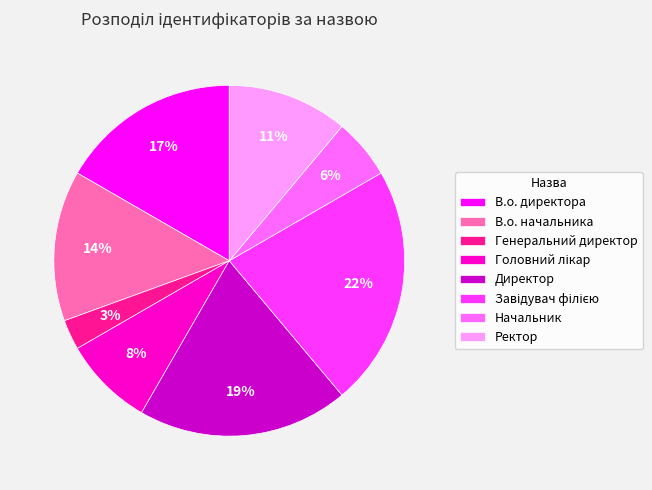

The Начальник slice represents 1% of the pie. True or false?

False